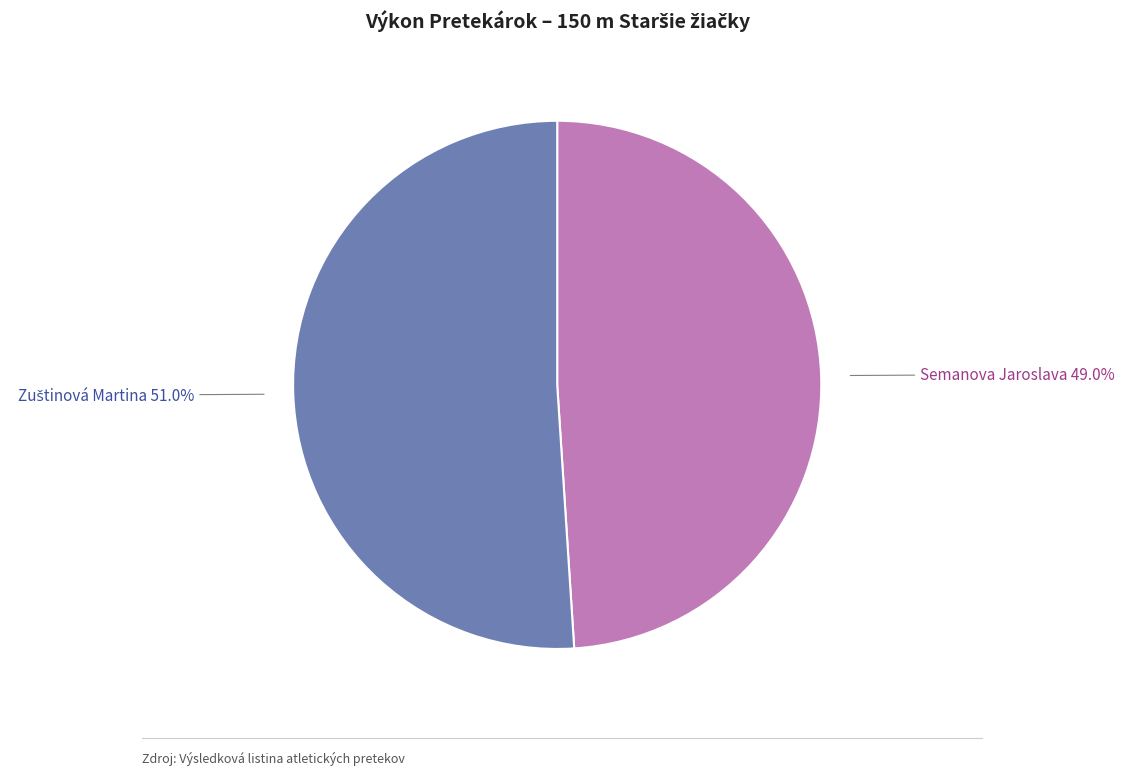

Count the number of slices in the pie.

2